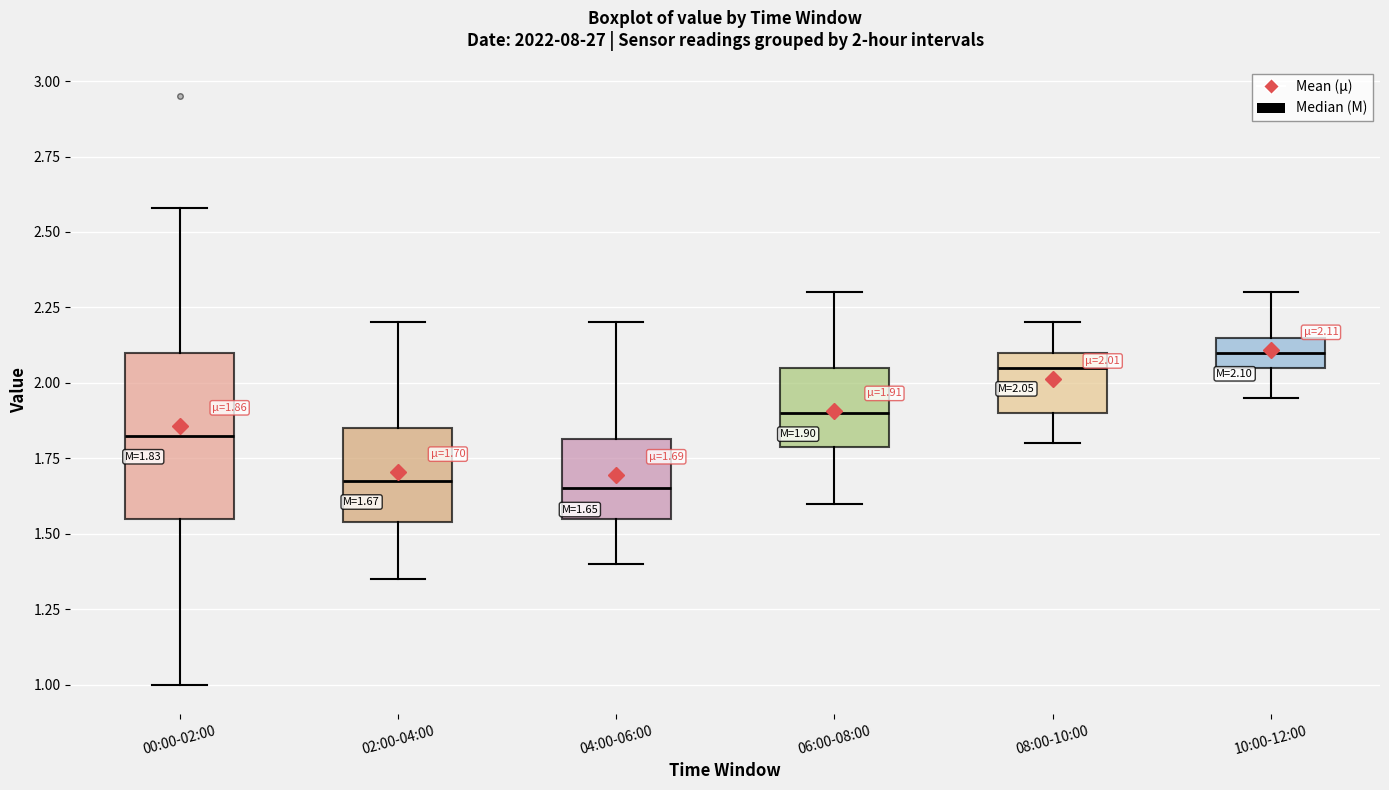

Which box is the tallest, from its lower edge to its upper edge?

00:00-02:00